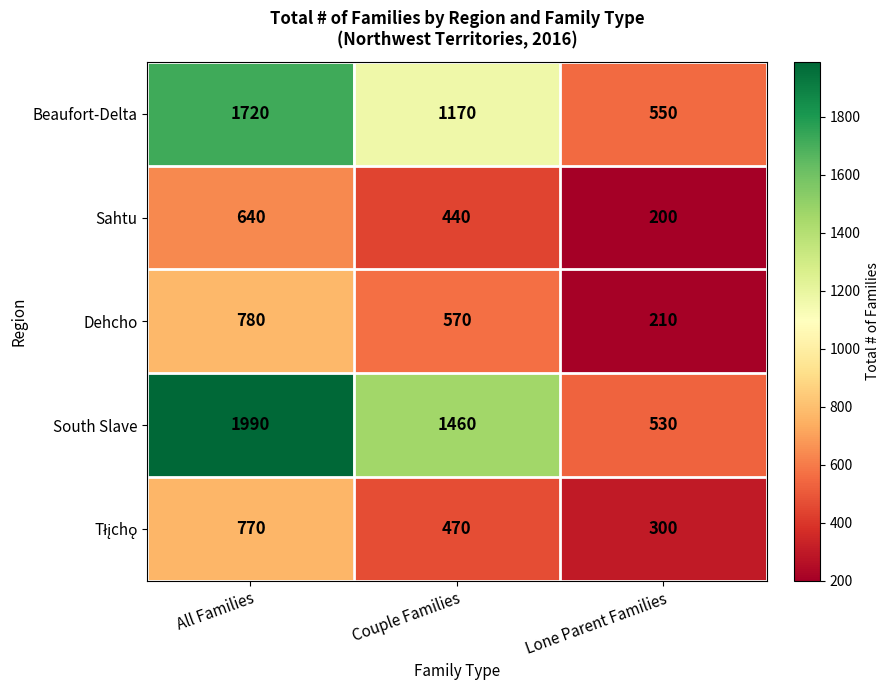

What is the difference between the highest and lowest values at Couple Families?

1020